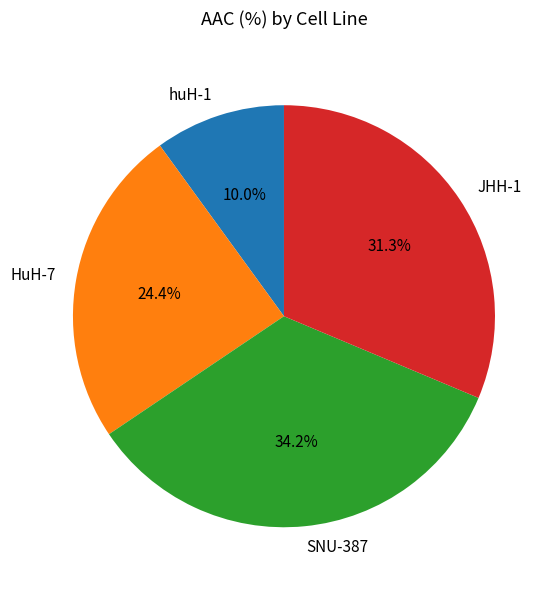

Is huH-1 the majority of the pie?

No